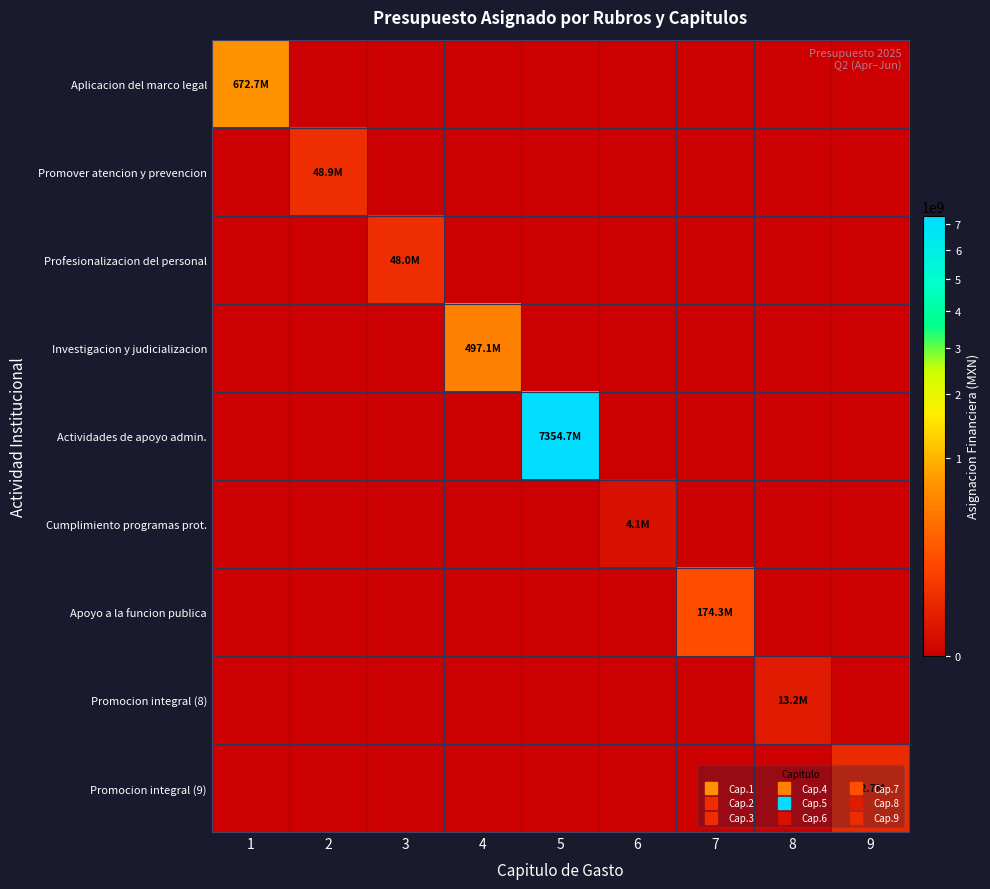

At 7, list the series in order from smallest to largest.

Aplicacion del marco legal, Promover atencion y prevencion, Profesionalizacion del personal, Investigacion y judicializacion, Actividades de apoyo admin., Cumplimiento programas prot., Promocion integral (8), Promocion integral (9), Apoyo a la funcion publica